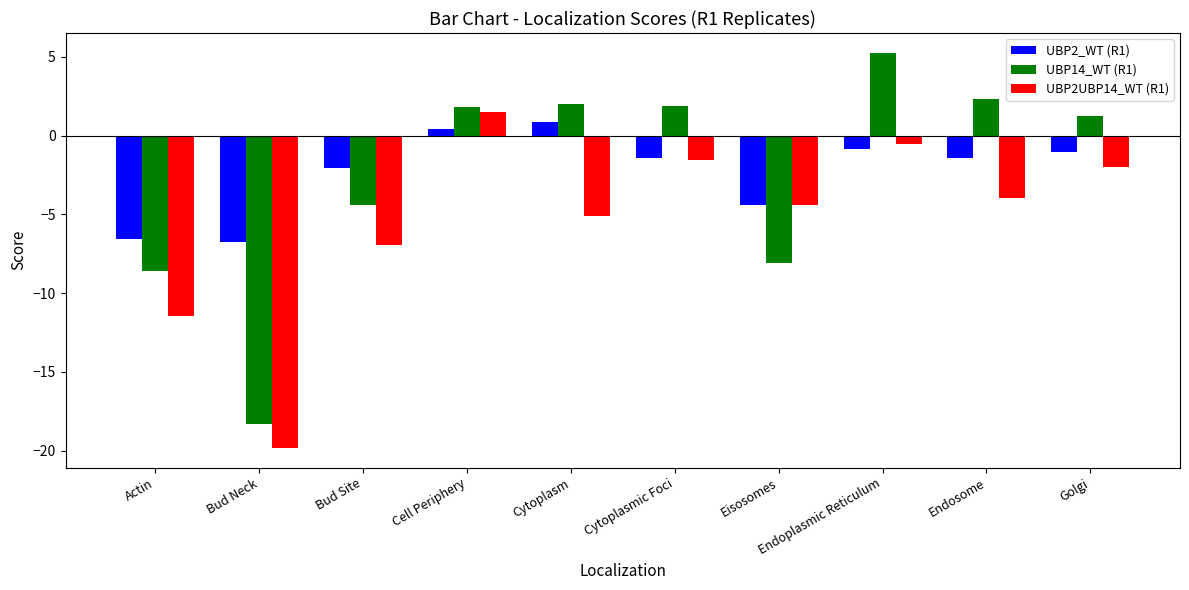

Which series has the largest range (max minus min)?

UBP14_WT (R1)